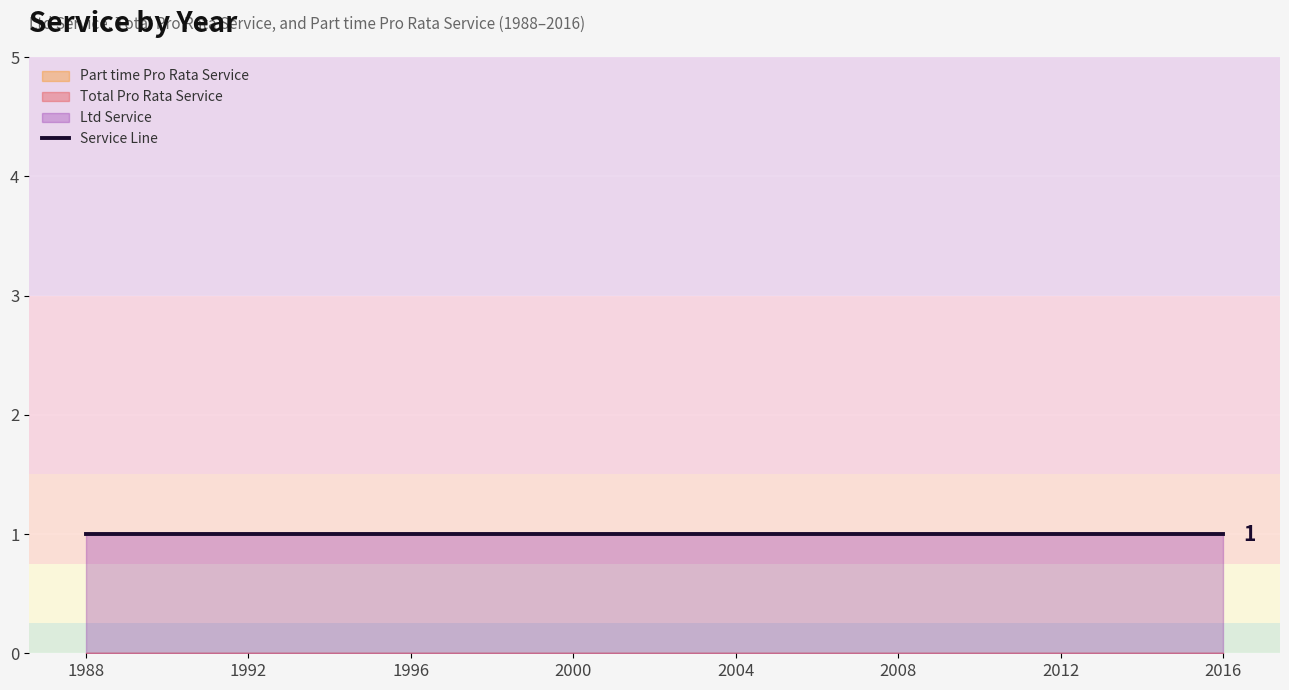

At how many categories does at least one series exceed 0?

29